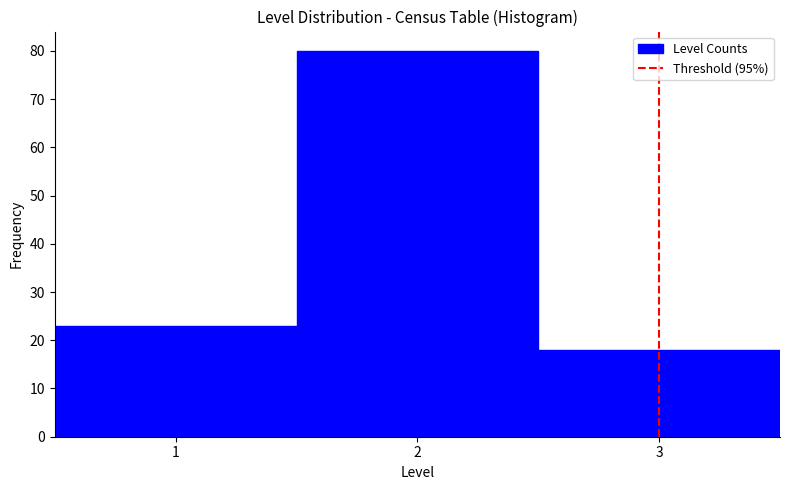

Reading left to right, list every bar in this chart as the range it spans on the x-axis followed by its height. The values are not printed on the chart, so give them approximately, as read against the axis.

0.5 to 1.5: 23
1.5 to 2.5: 80
2.5 to 3.5: 18